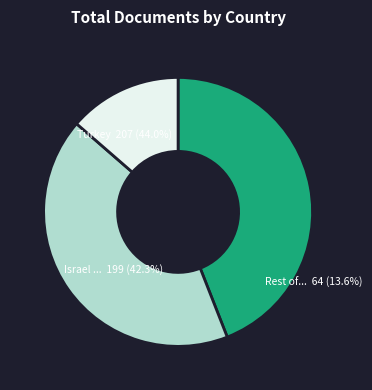

Is the sum of Saudi Arabia and Jordan greater than half?

No